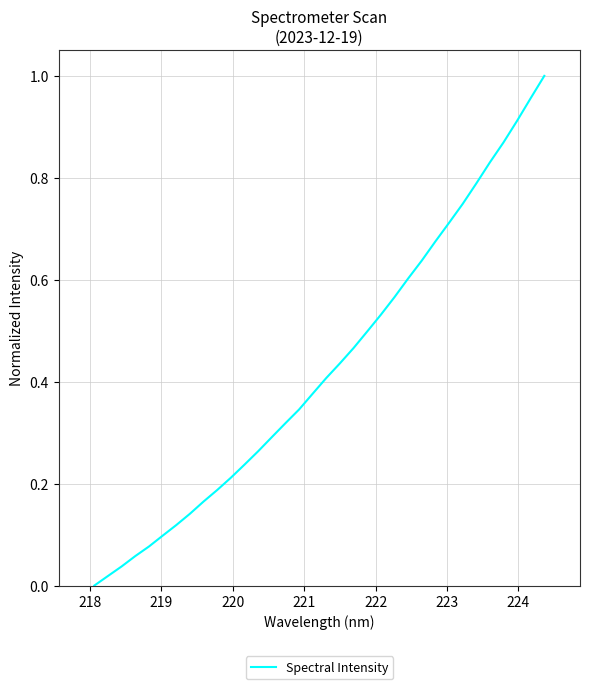

Does the chart have visible grid lines?

Yes